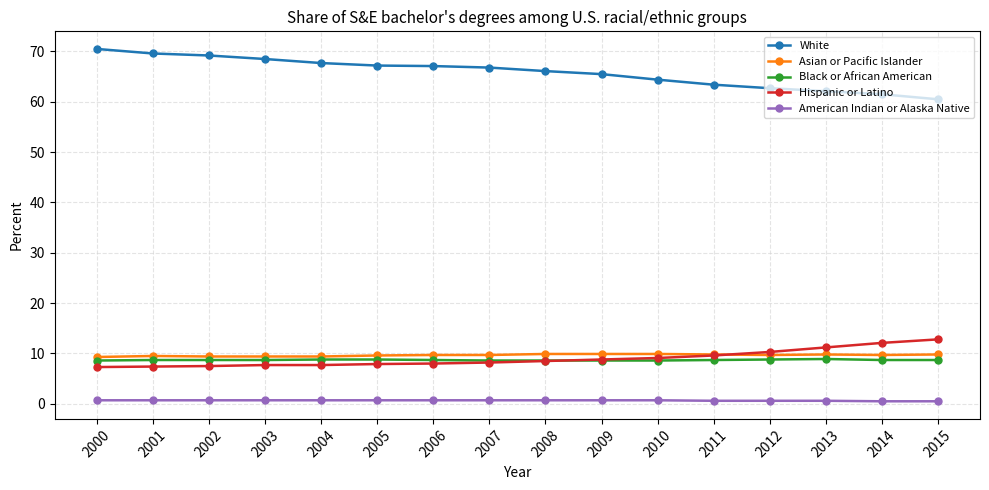

What is the value of the Asian or Pacific Islander point at the 12th from the left?

9.8